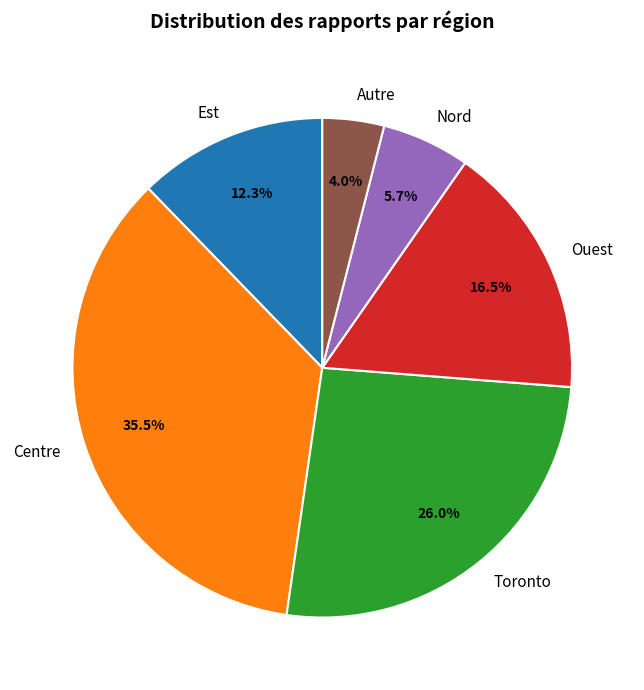

To the nearest percent, what percentage of the pie is Nord?

6%